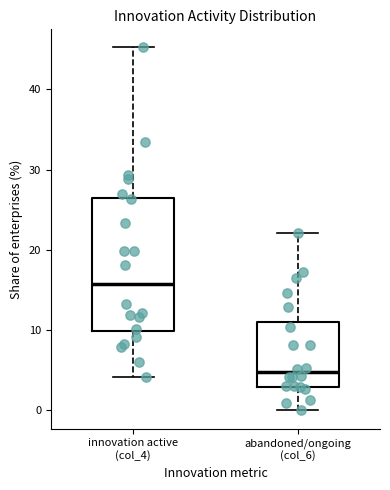

Which box is the tallest, from its lower edge to its upper edge?

innovation active (col_4)